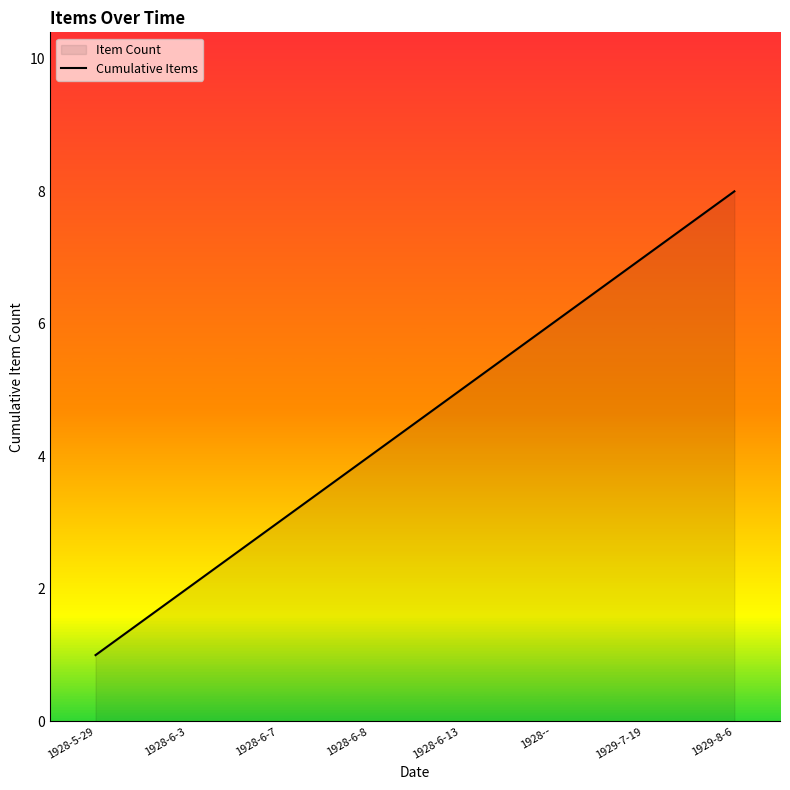

What is the change in value from 1928-5-29 to 1929-7-19?

+6